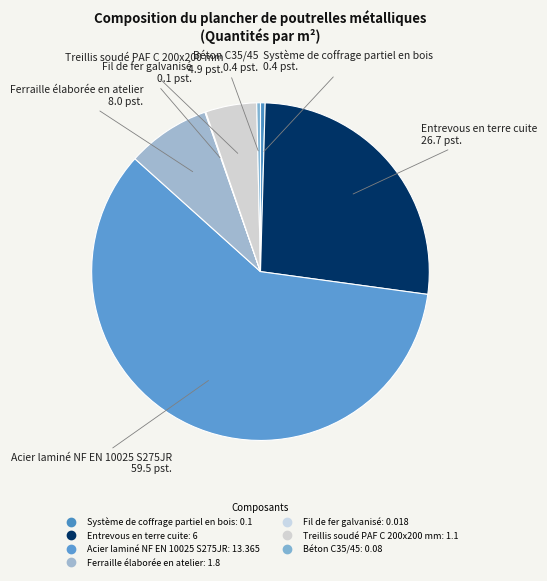

Which slice is the largest?

Acier laminé NF EN 10025 S275JR